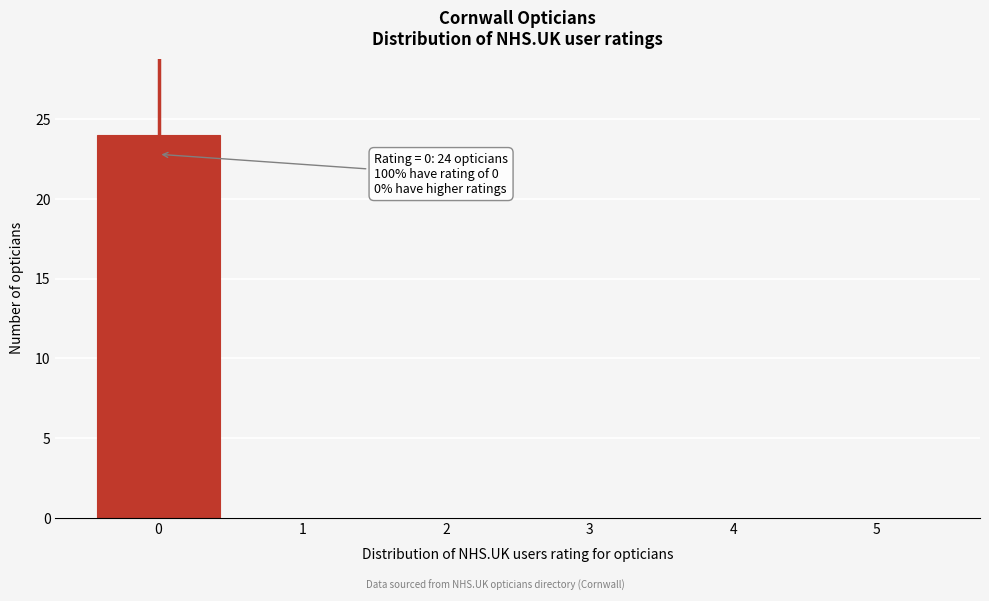

Over which range of the x-axis is the bar tallest?

-0.5 to 0.5